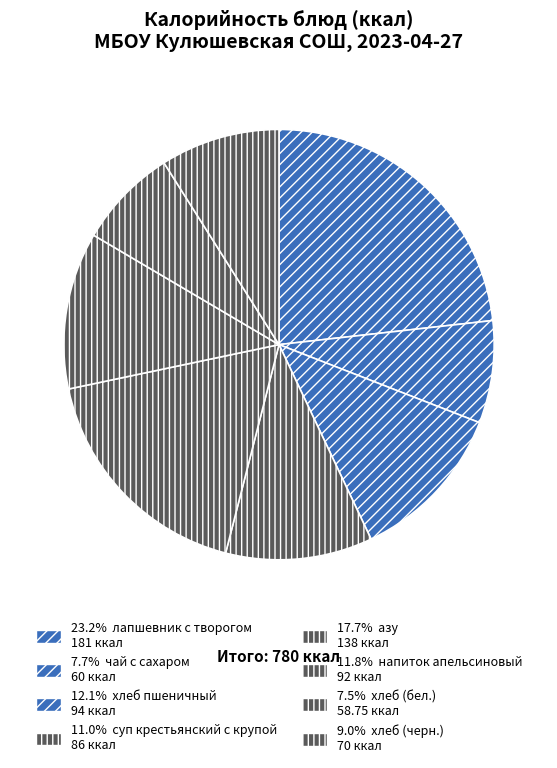

How many segments does this pie chart have?

8